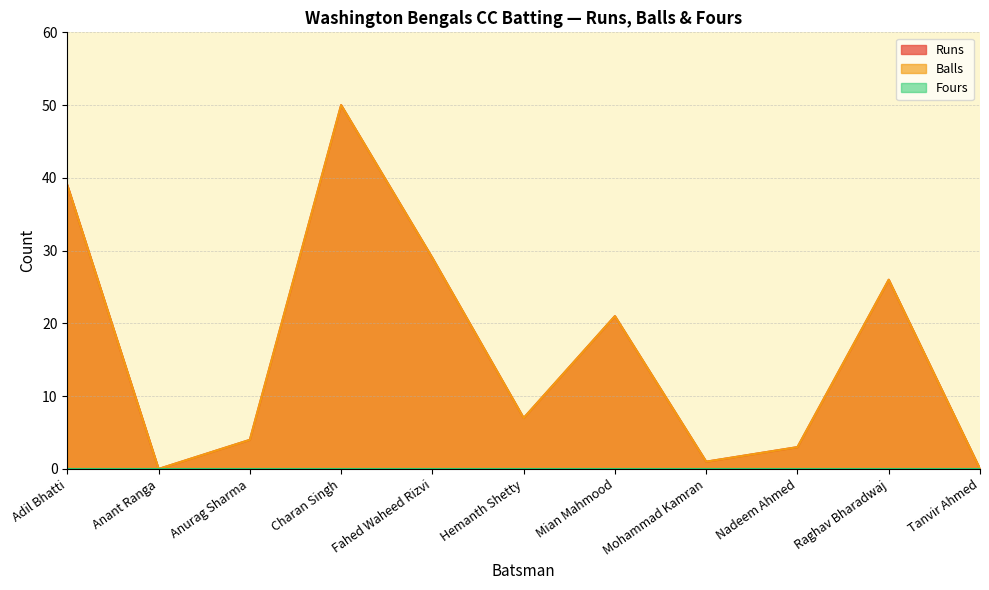

Is it true that Balls equals 2 at Anurag Sharma?

False